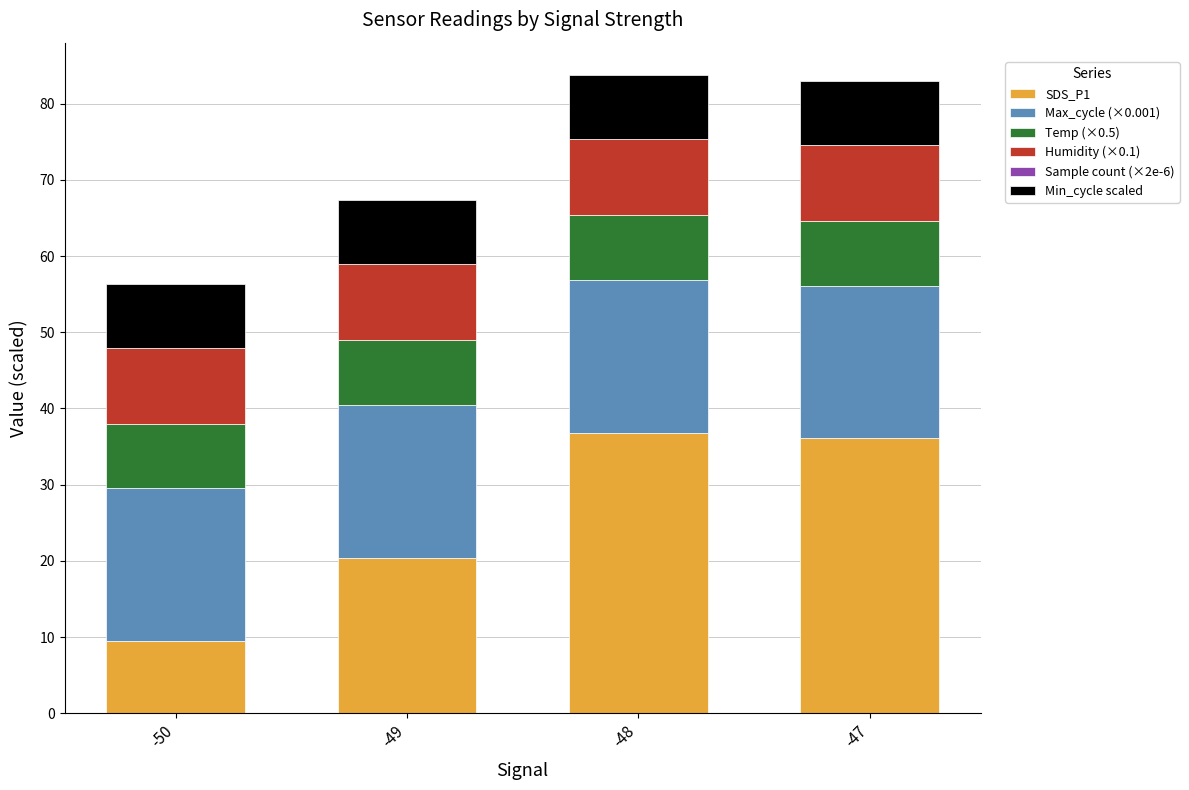

The value of SDS_P1 at -50 is 9.4. True or false?

True